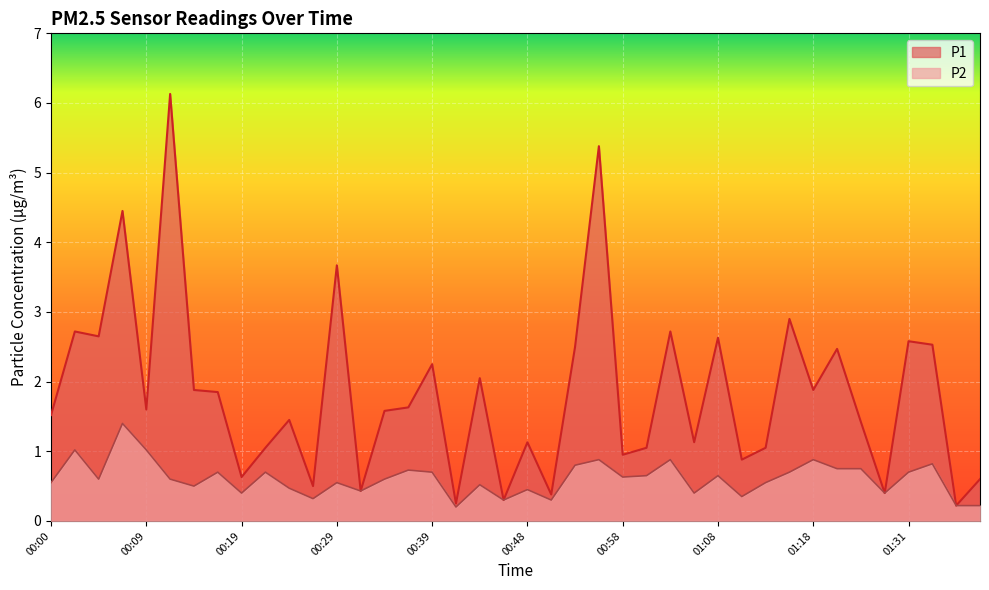

What is the spread (max minus min) of values at 00:19?

0.2